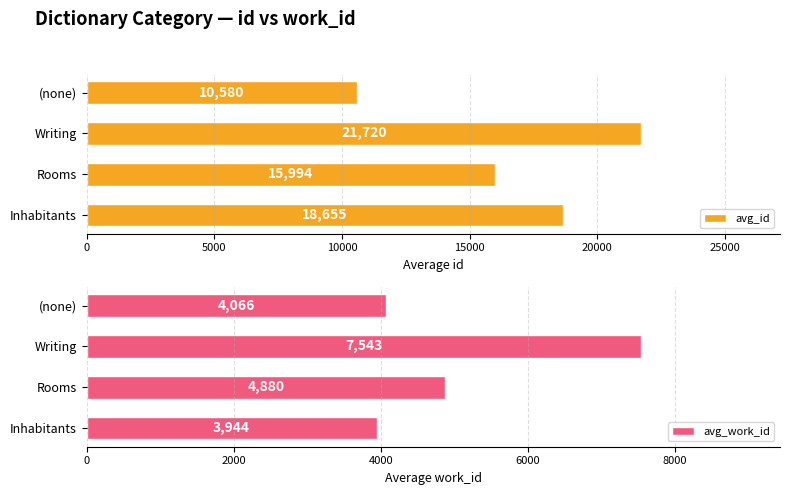

Count the number of categories in the chart.

4